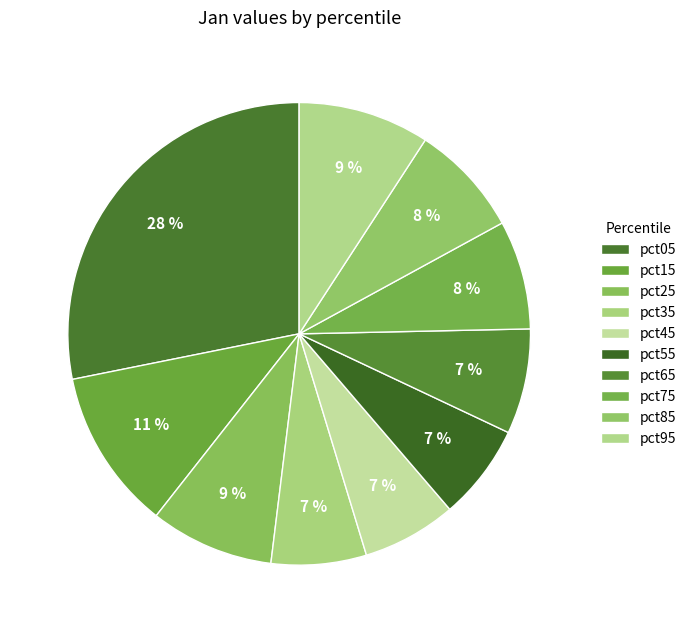

Combined, what portion of the pie is pct35 and pct75?

14.3%